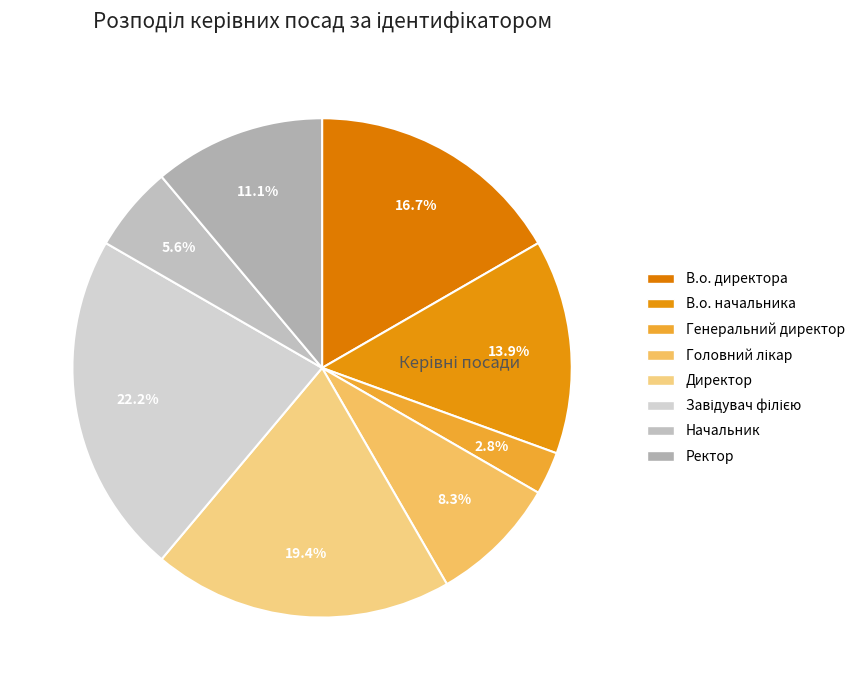

What percentage is the Головний лікар slice, to the nearest percent?

8%